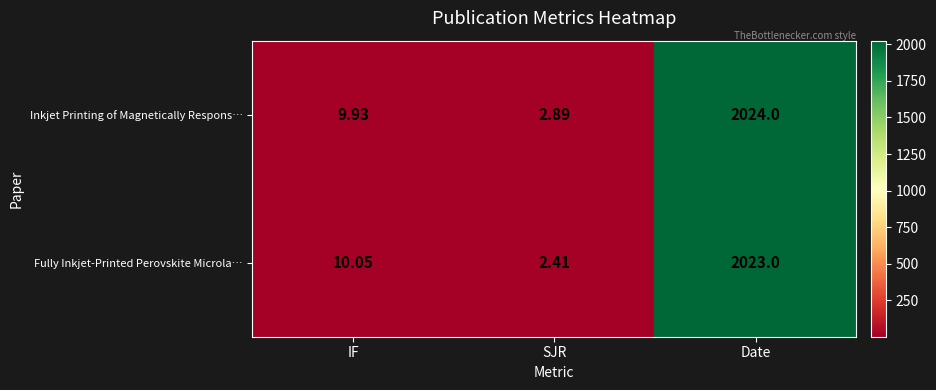

Which series has the largest total across all categories?

Inkjet Printing of Magnetically Respons…